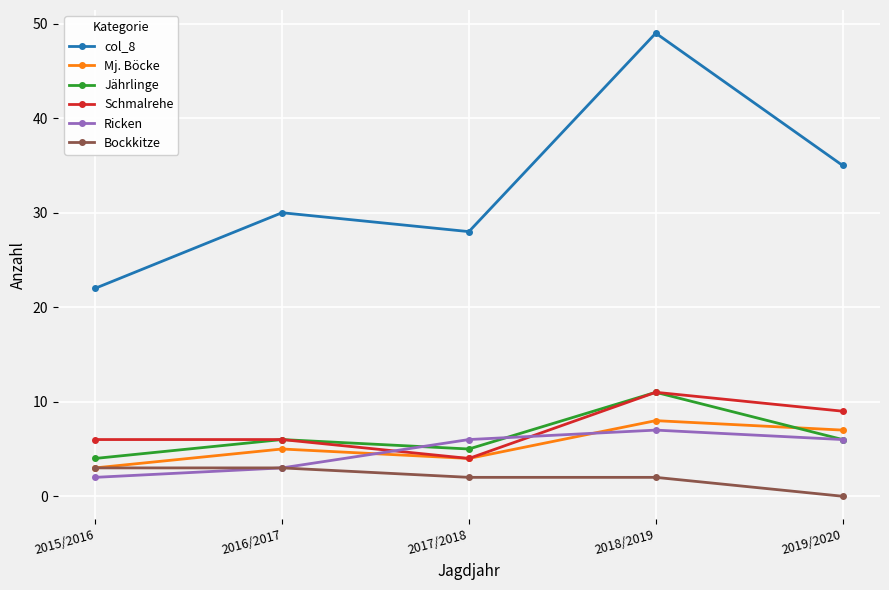

Which series changed the most between 2018/2019 and 2019/2020?

col_8